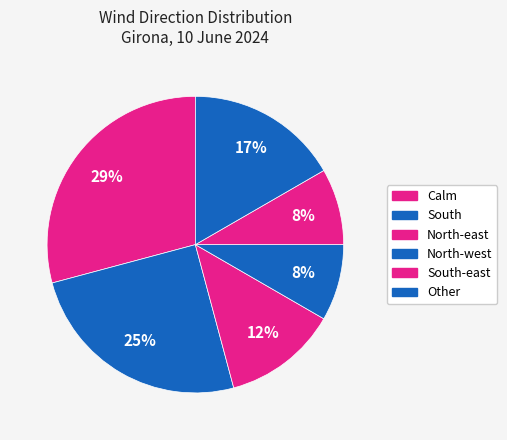

How many segments does this pie chart have?

6